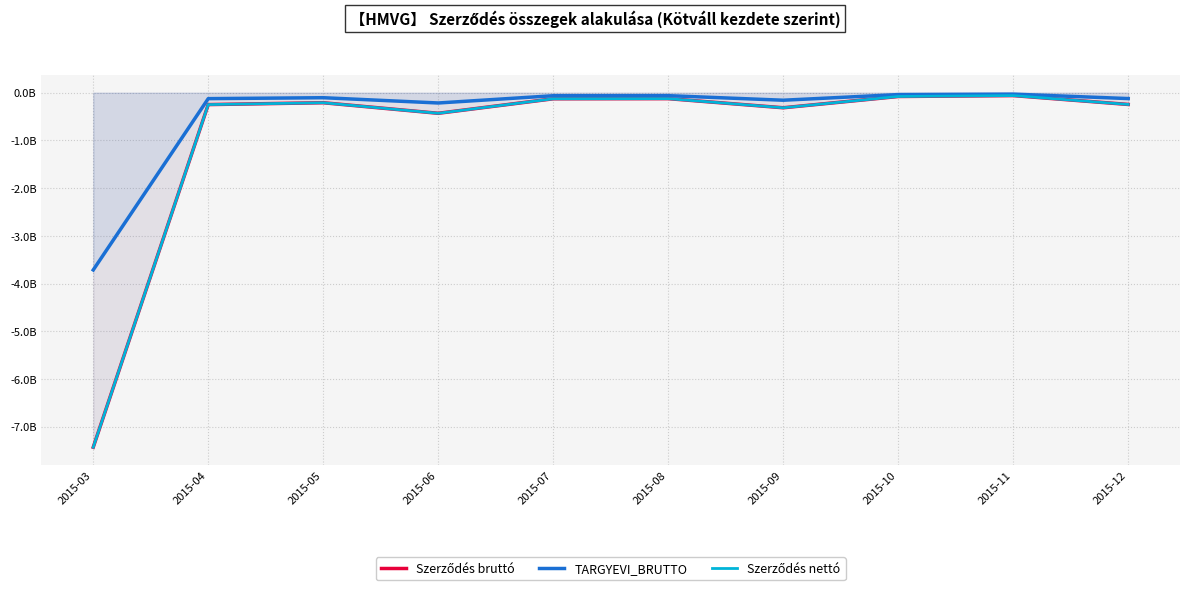

Rank the series by their maximum value, from lowest to highest.

Szerződés bruttó, Szerződés nettó, TARGYEVI_BRUTTO